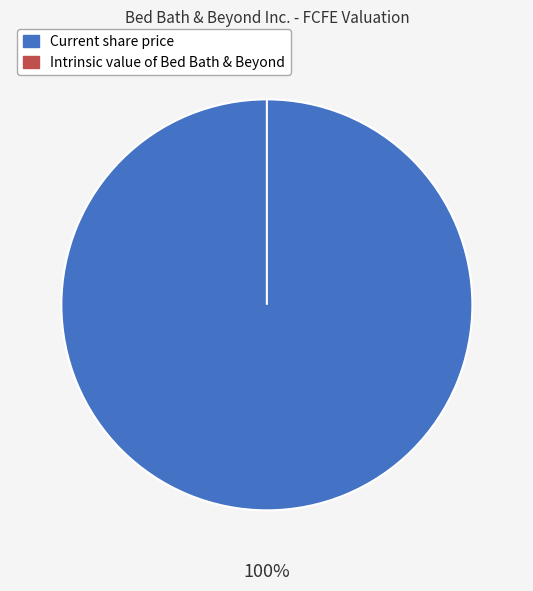

To the nearest percent, what is the difference between the Current share price and Intrinsic value of Bed Bath & Beyond slice percentages?

100%